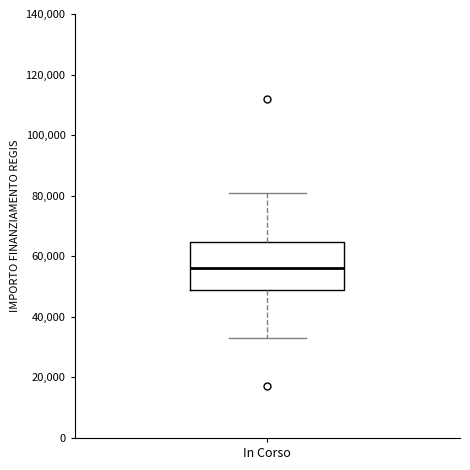

Where does the median line of the box for In Corso sit on the y-axis? The values are not printed on the chart, so give them approximately, as read against the axis.

56000